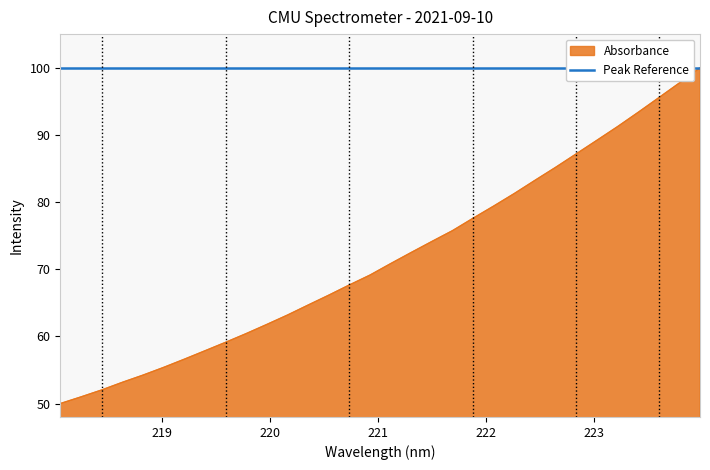

Reading right to left, extract all data points from this chart.

100.0	97.7	95.5	93.4	91.2	89.2	87.2	85.2	83.2	81.3	79.4	77.6	75.7	74.1	72.5	70.8	69.1	67.7	66.1	64.7	63.2	61.8	60.4	59.1	57.9	56.6	55.4	54.2	53.2	52.0	51.0	50.0